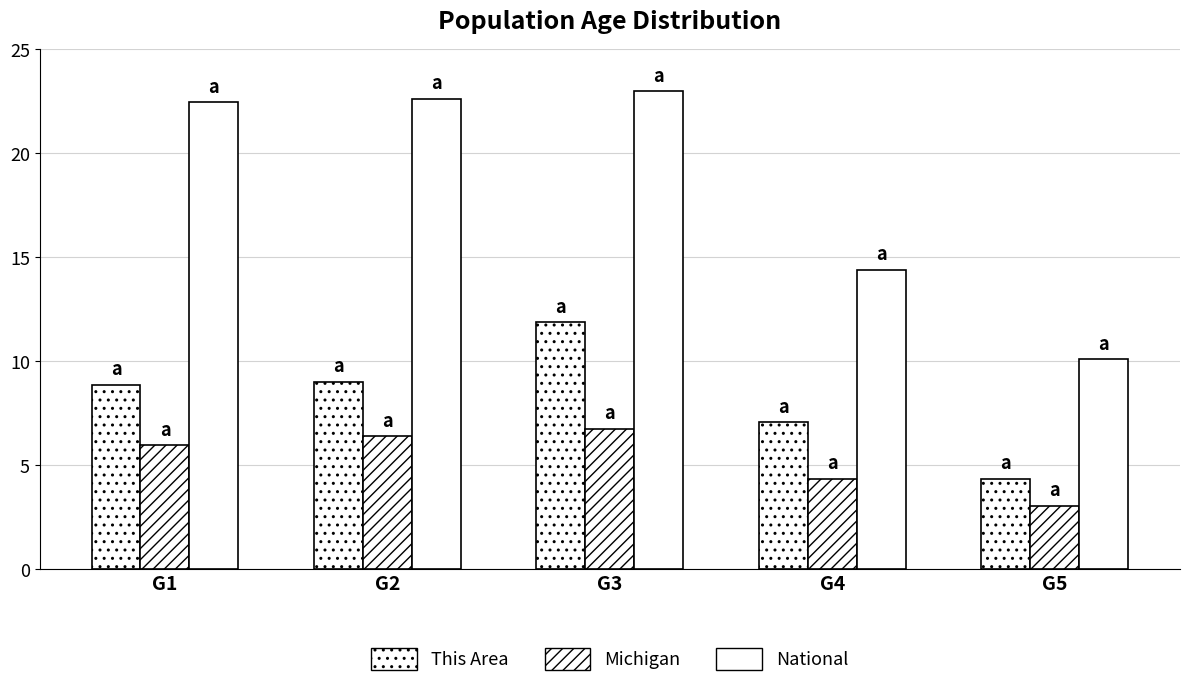

How many categories are shown in the chart?

5